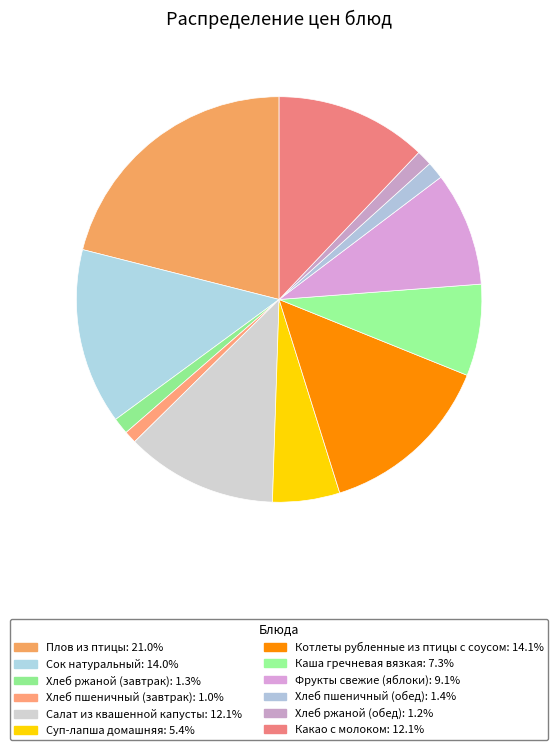

What is the ratio of the value at Какао с молоком to the value at Хлеб пшеничный (обед)?

8.8